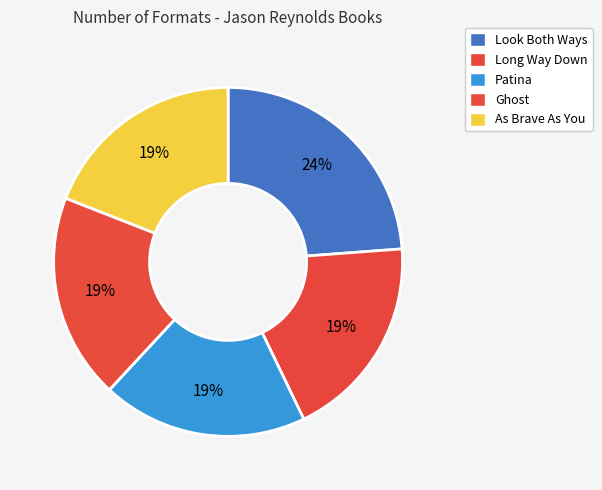

What is the largest slice in the pie chart?

Look Both Ways